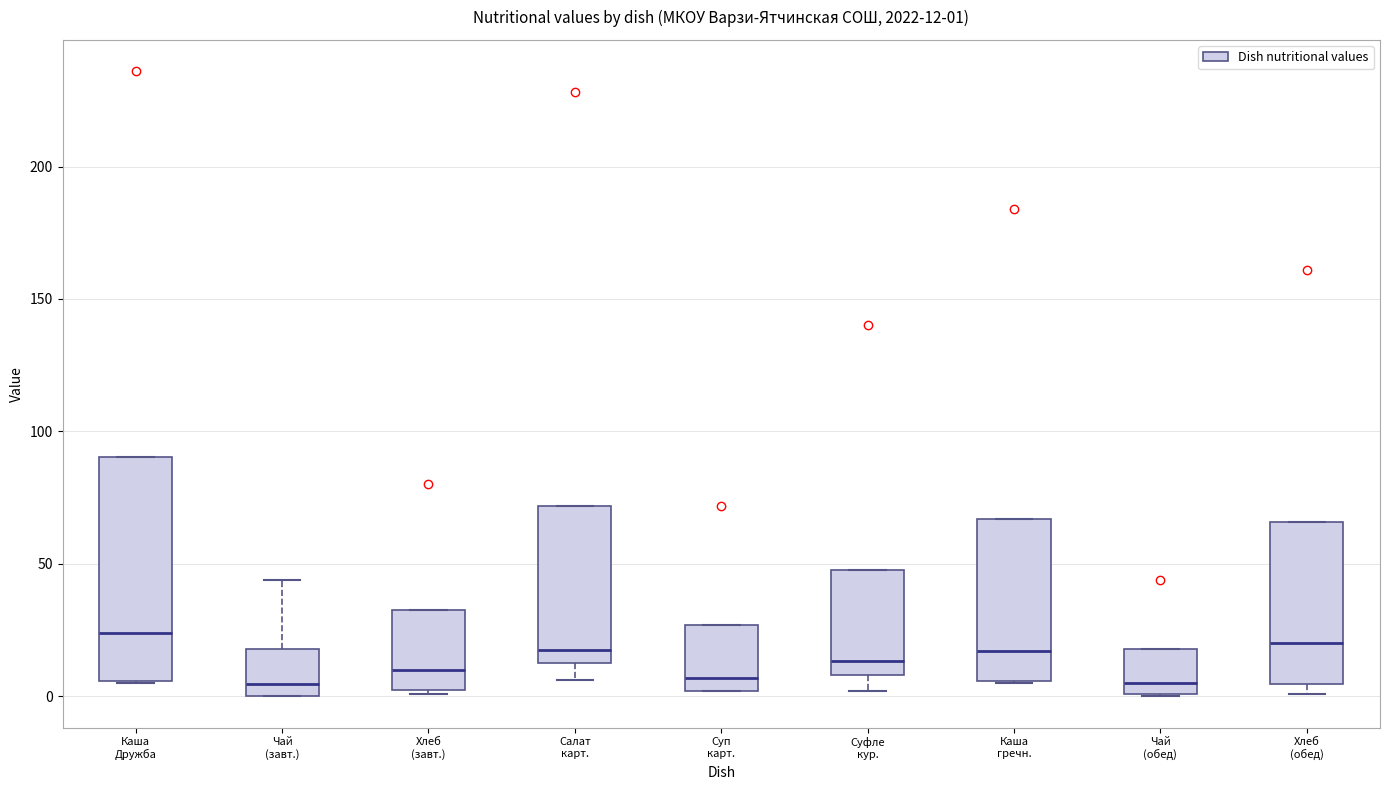

Which box is the tallest, from its lower edge to its upper edge?

Каша Дружба